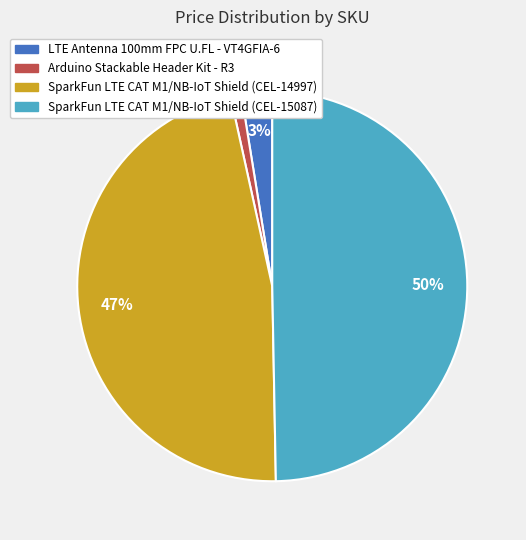

Which category has the smallest portion of the pie?

Arduino Stackable Header Kit - R3